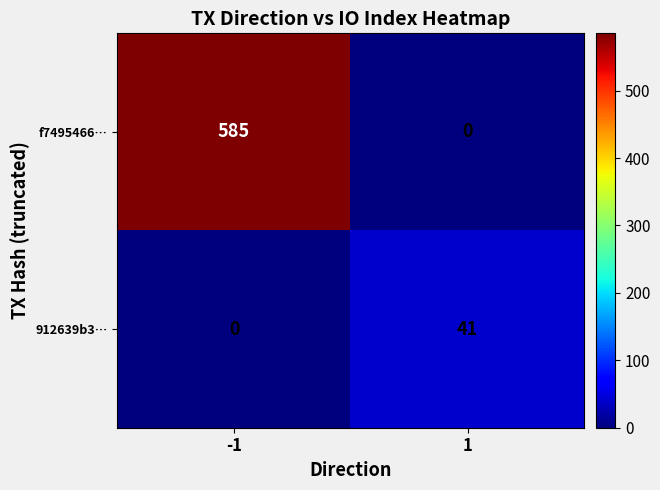

What is the spread (max minus min) of values at 1?

41